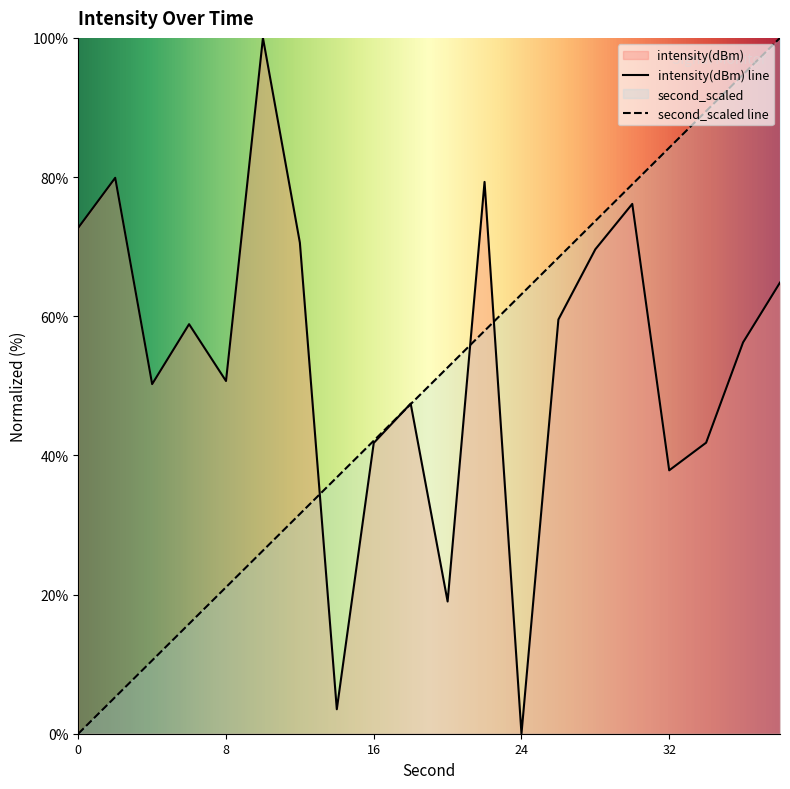

Where does the second_scaled series first go above 52?

20